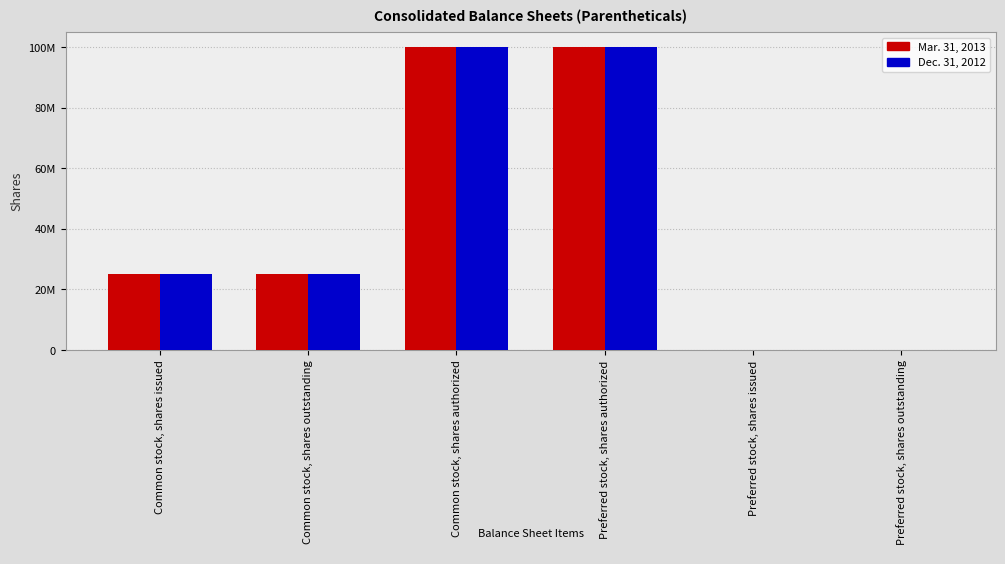

Is the value of Dec. 31, 2012 at Common stock, shares issued greater than the value of Mar. 31, 2013 at Common stock, shares authorized?

No